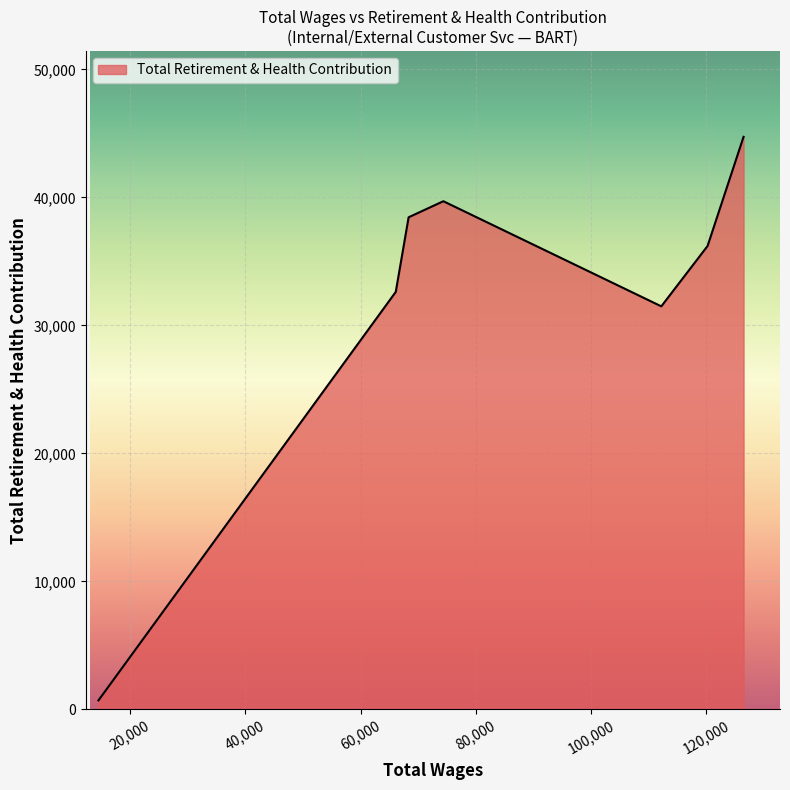

How many interior local peaks (higher than both neighbors) does the data have?

1